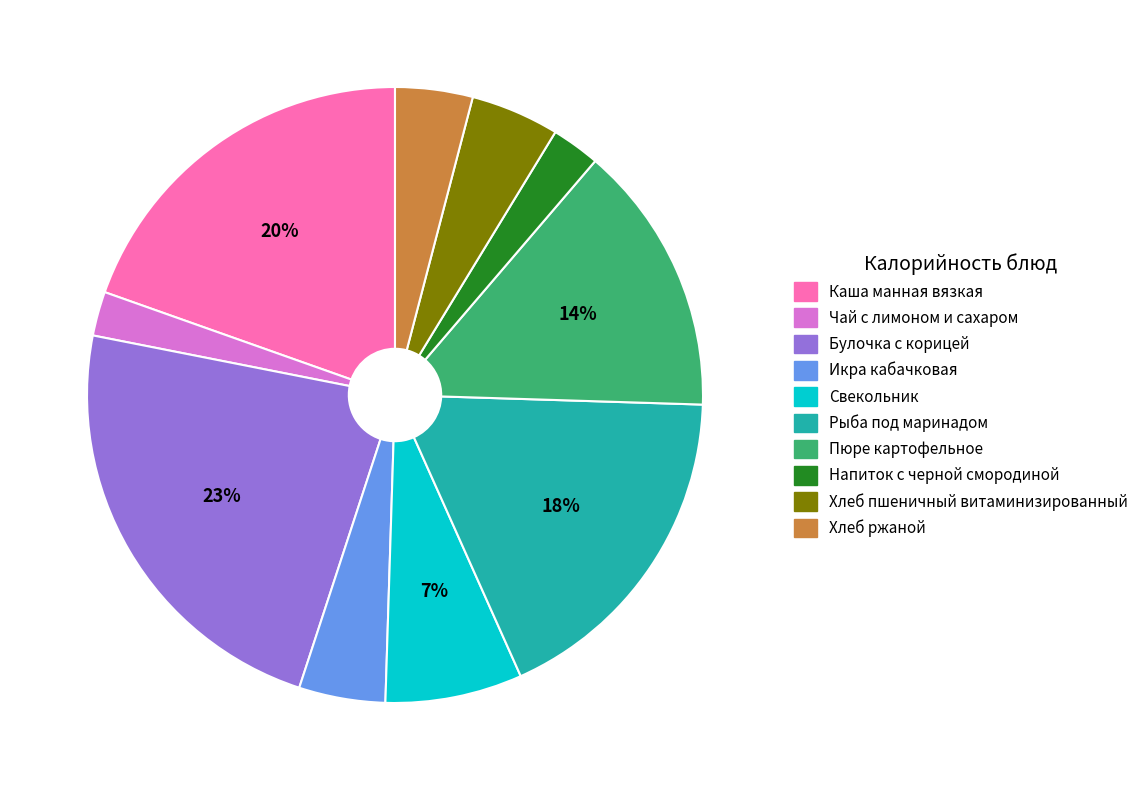

To the nearest percent, what is the difference between the largest and smallest slice percentages?

21%